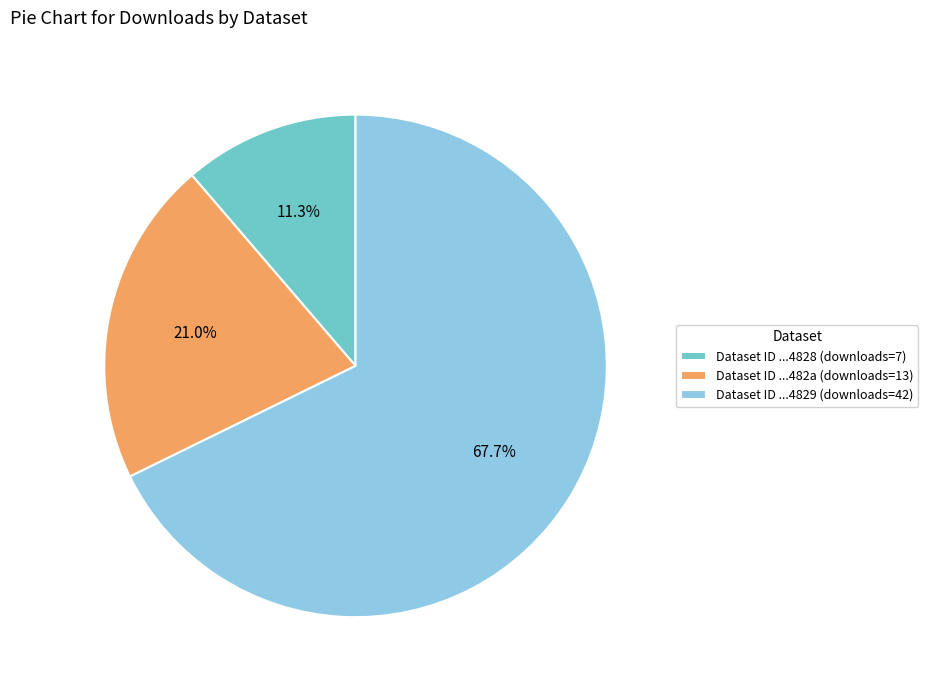

Which category has the smallest portion of the pie?

Dataset ID ...4828 (downloads=7)